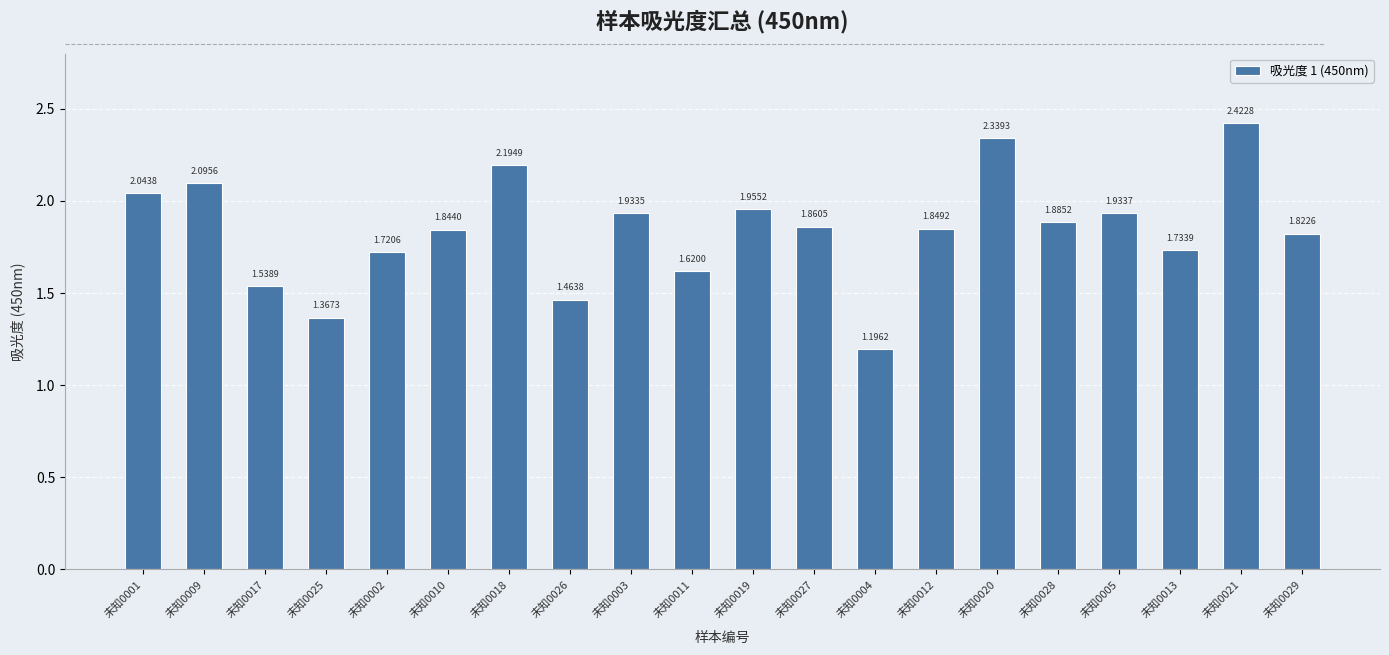

What is the difference between the maximum and minimum values?

1.2